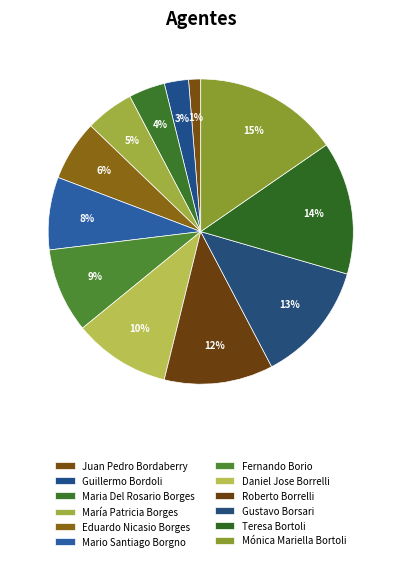

What is the ratio of the value at Guillermo Bordoli to the value at María Patricia Borges?

0.5